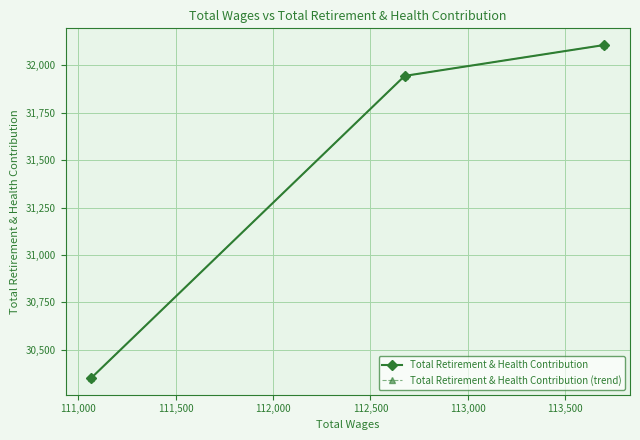

Is this an area chart (filled region under the line)?

No